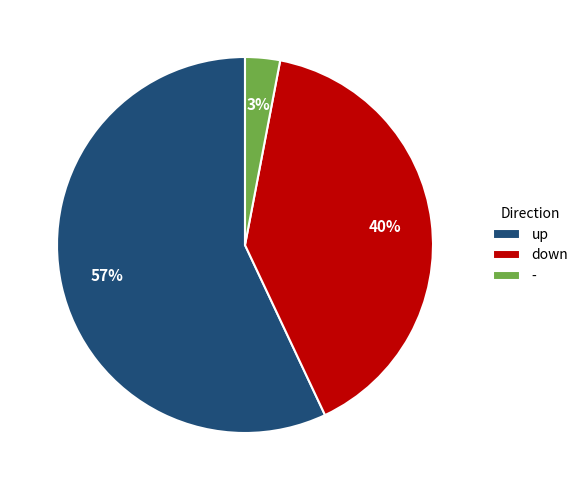

Rank the categories by value from lowest to highest.

-, down, up